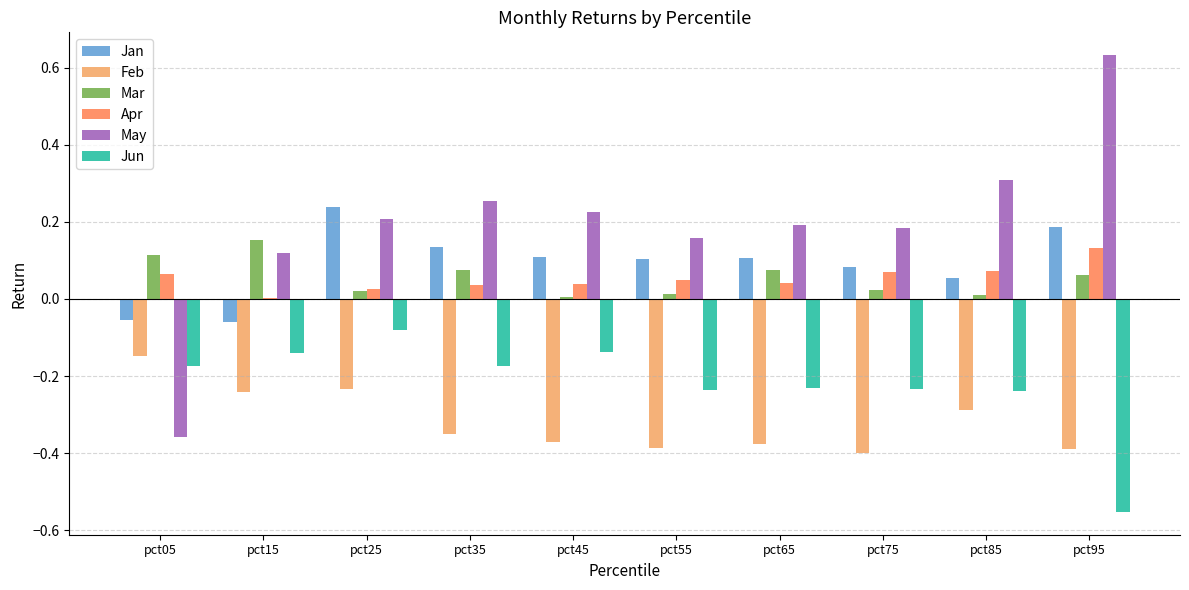

Is the value of Apr at pct55 greater than the value of May at pct85?

No